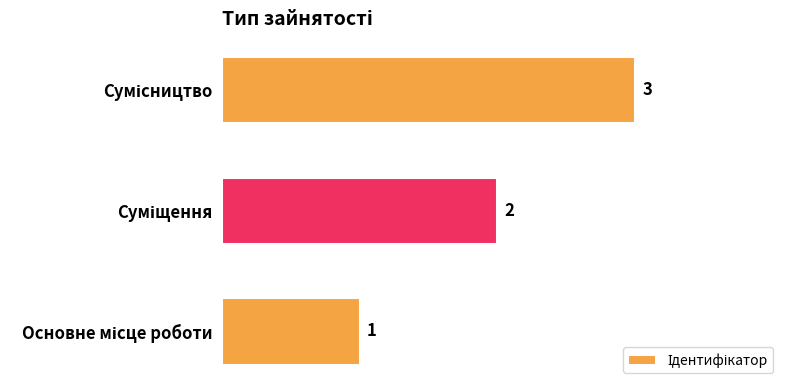

What is the greatest value displayed?

3